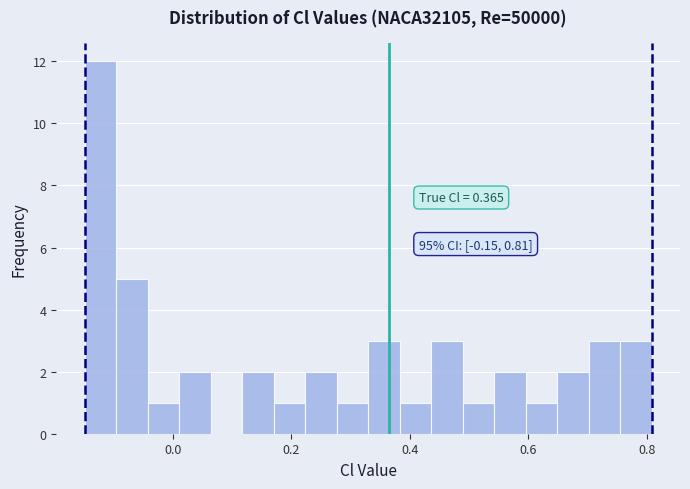

Read against the x-axis, roughly where is the centre of the tallest bar?

-0.12